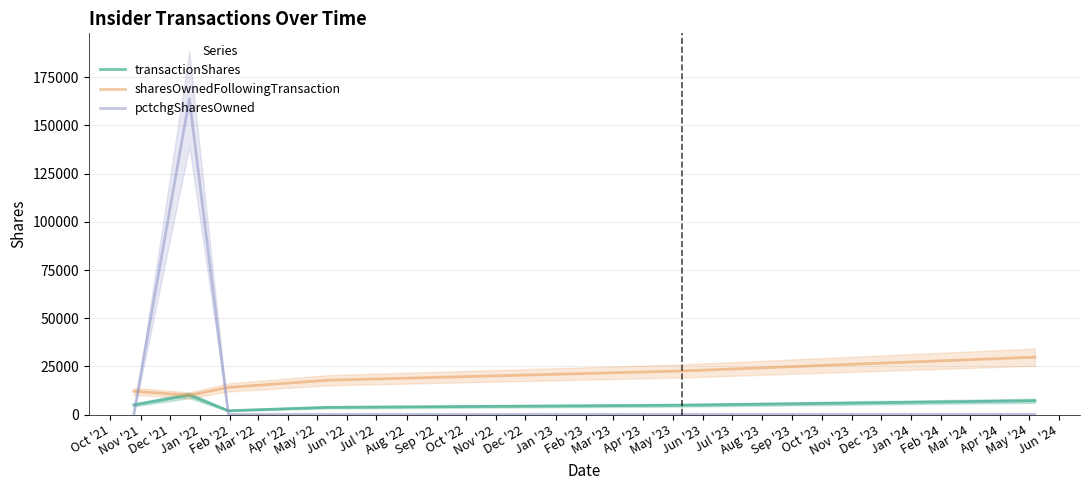

What is the maximum value for pctchgSharesOwned?

163835